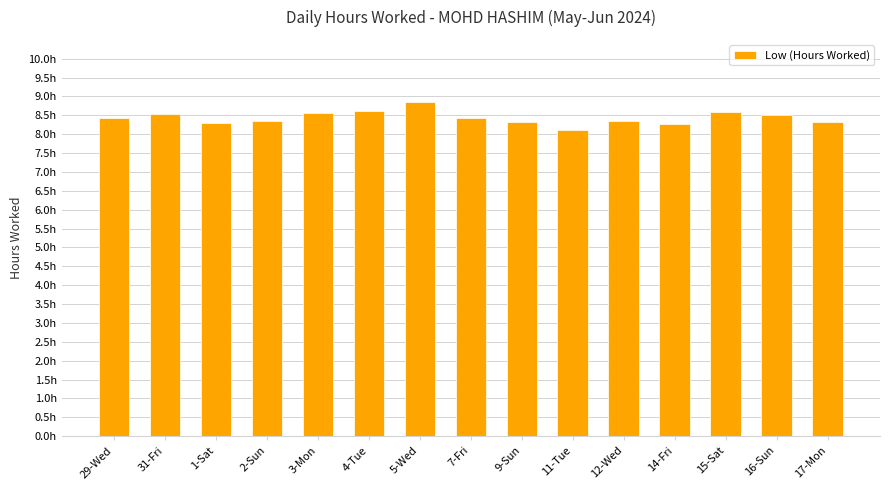

Between 15-Sat and 14-Fri, which is larger?

15-Sat